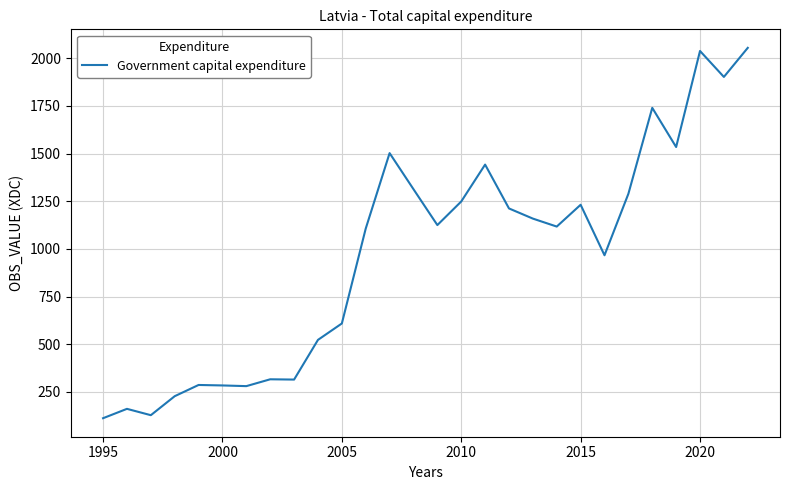

What is the maximum value shown in the chart?

2055.1